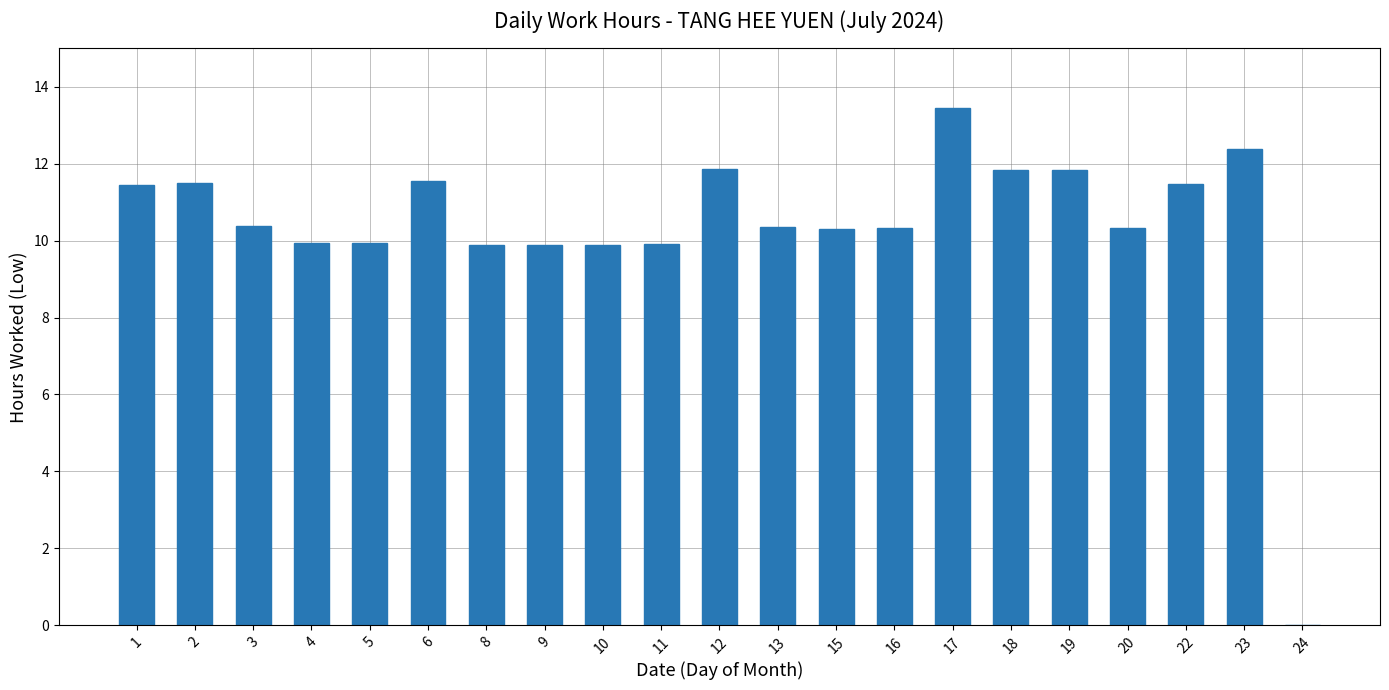

Approximately how many times larger is the value at 17 compared to 13?

1.3